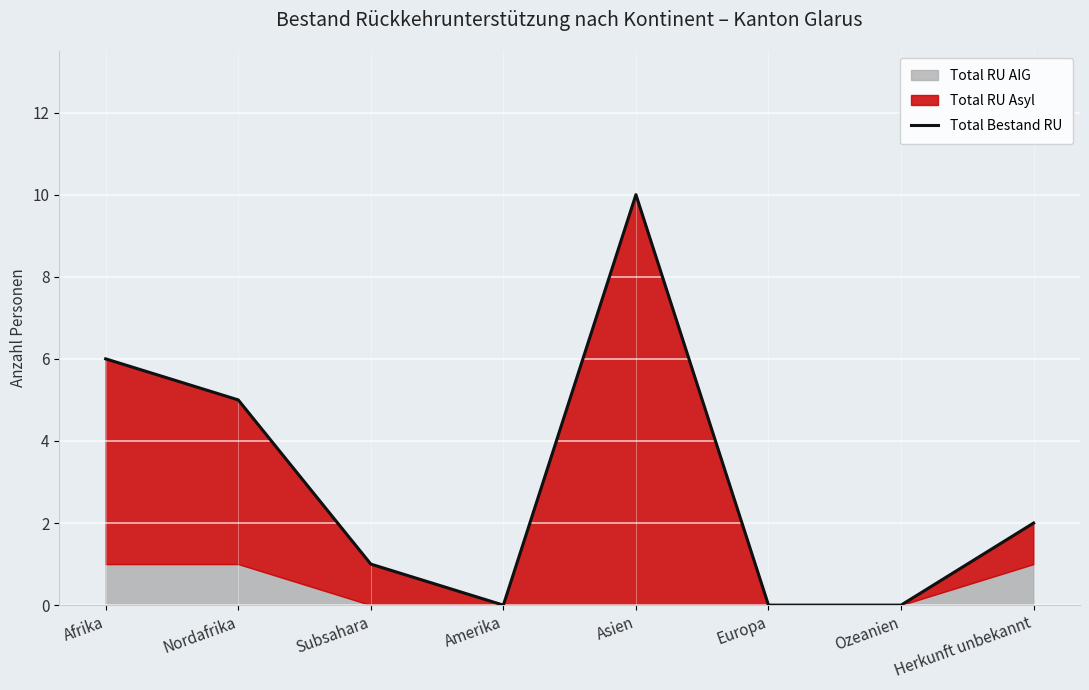

At which category does the data reach its first local valley?

Amerika